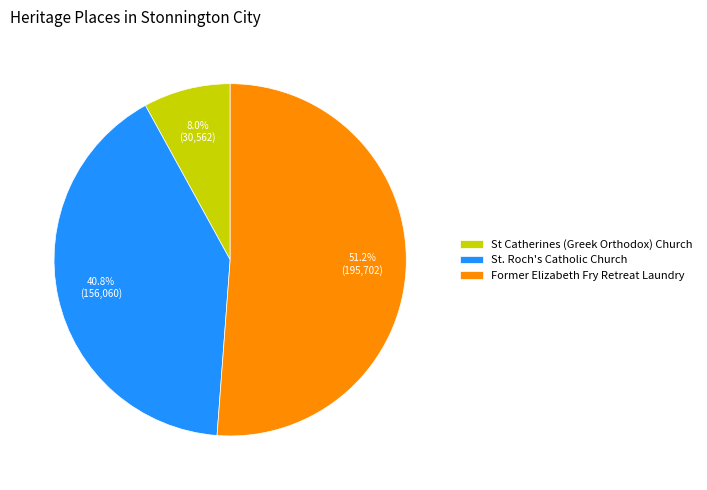

Which category has the biggest portion of the pie?

Former Elizabeth Fry Retreat Laundry